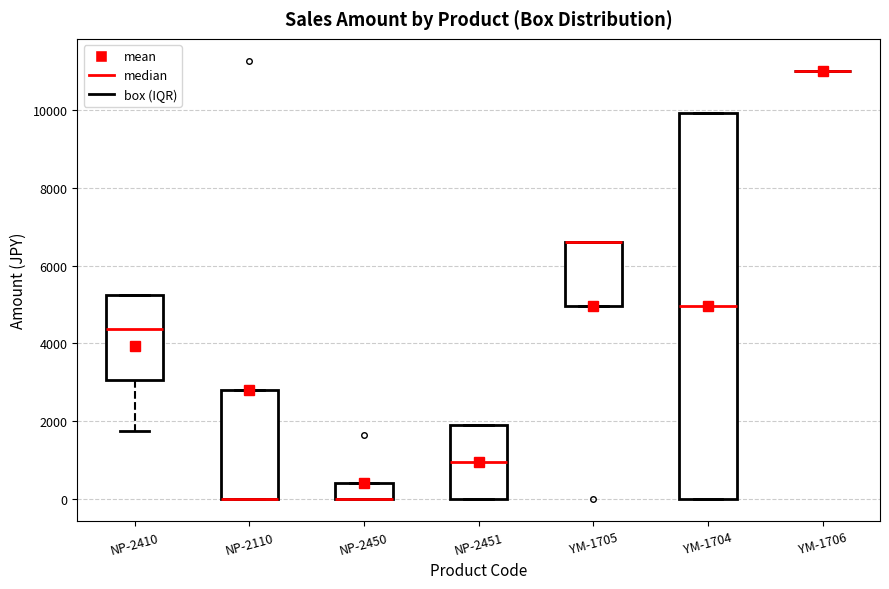

Comparing the boxes themselves (not the whiskers), which one is the tallest?

YM-1704